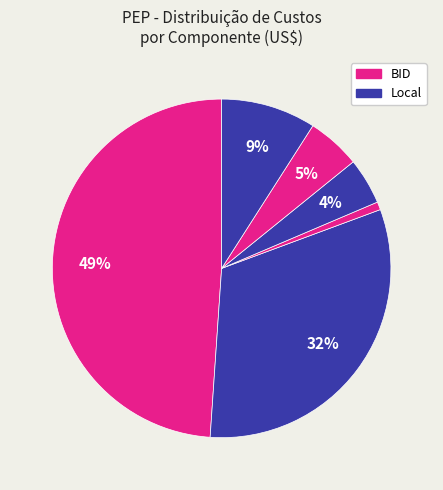

How many slices are in this pie chart?

6